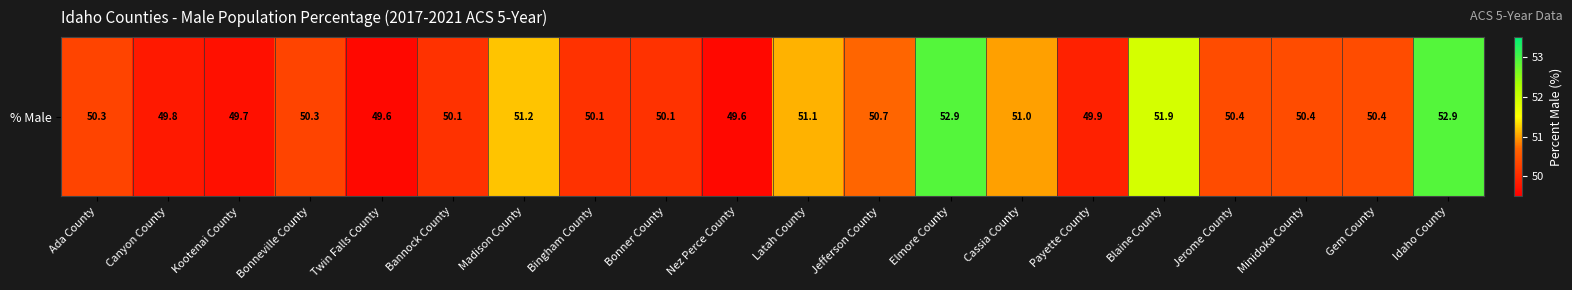

What is the change in value from Bingham County to Cassia County?

+0.9